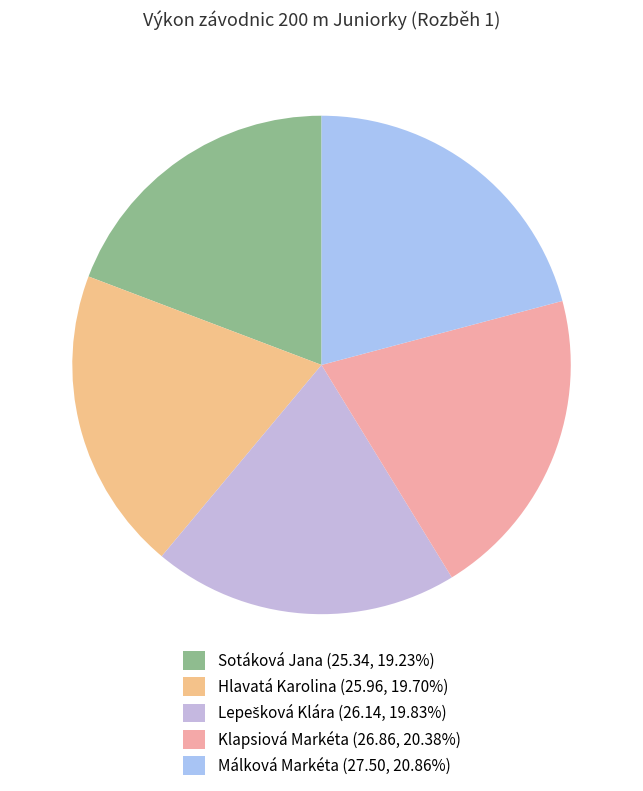

To the nearest percent, what is the difference between the largest and smallest slice percentages?

2%